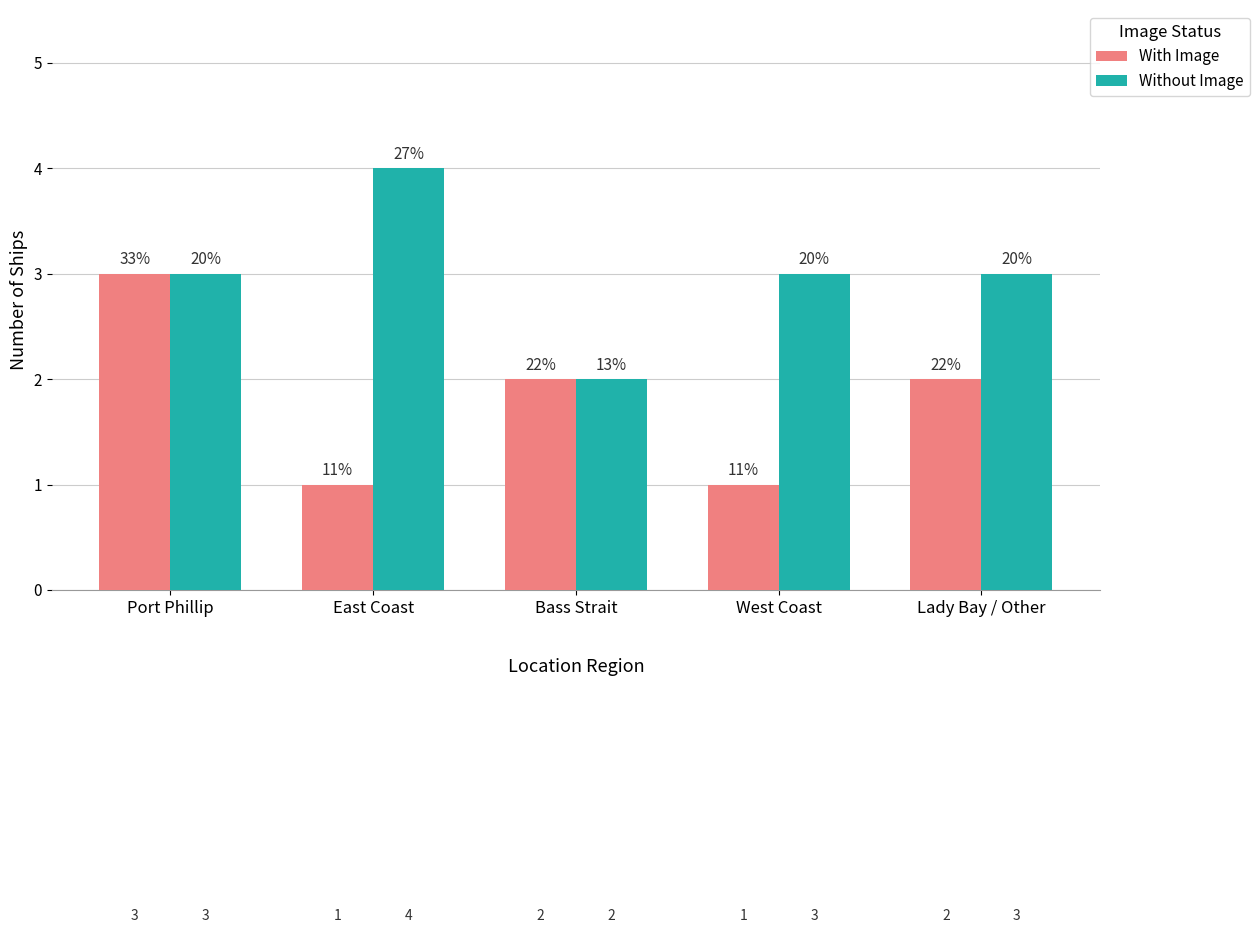

The Without Image series shows 1 at Port Phillip. True or false?

False